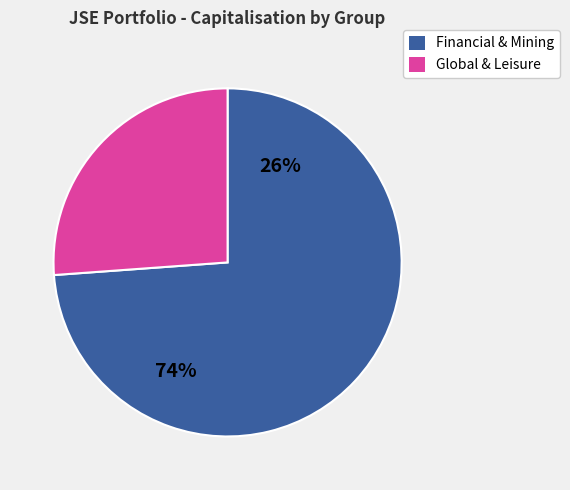

Is there any slice that represents more than half of the pie?

Yes